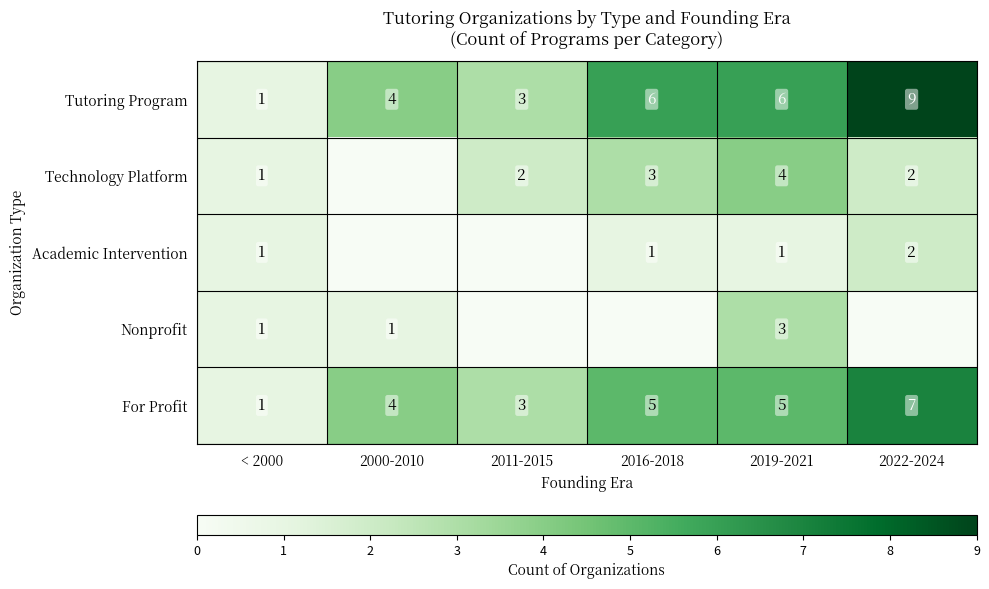

What value does the Tutoring Program series have at 2011-2015?

3